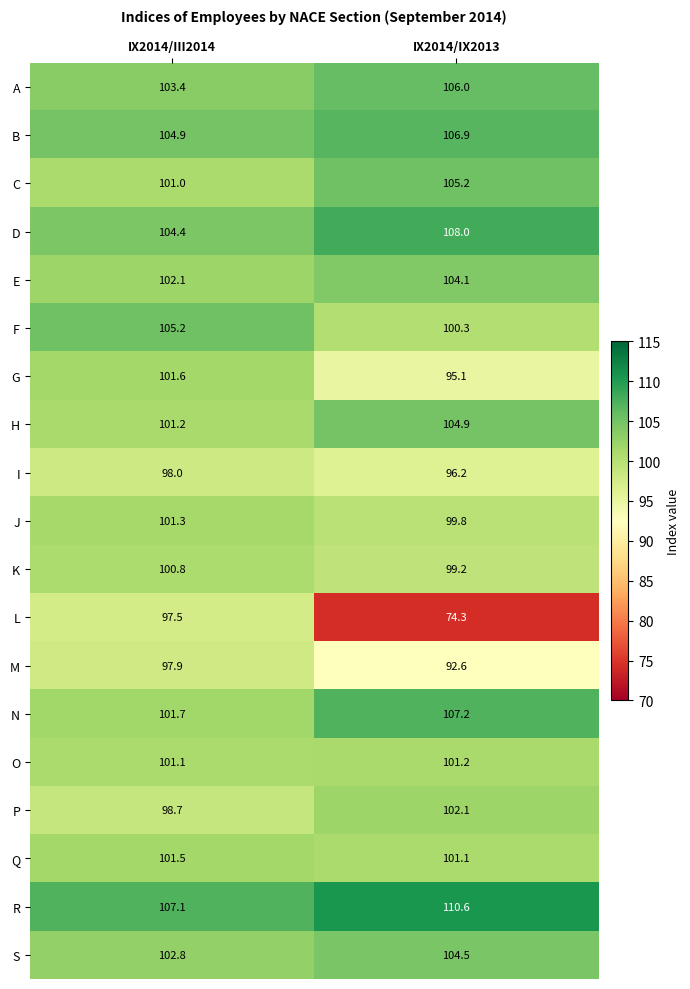

At which label is M closest to 95?

IX2014/IX2013